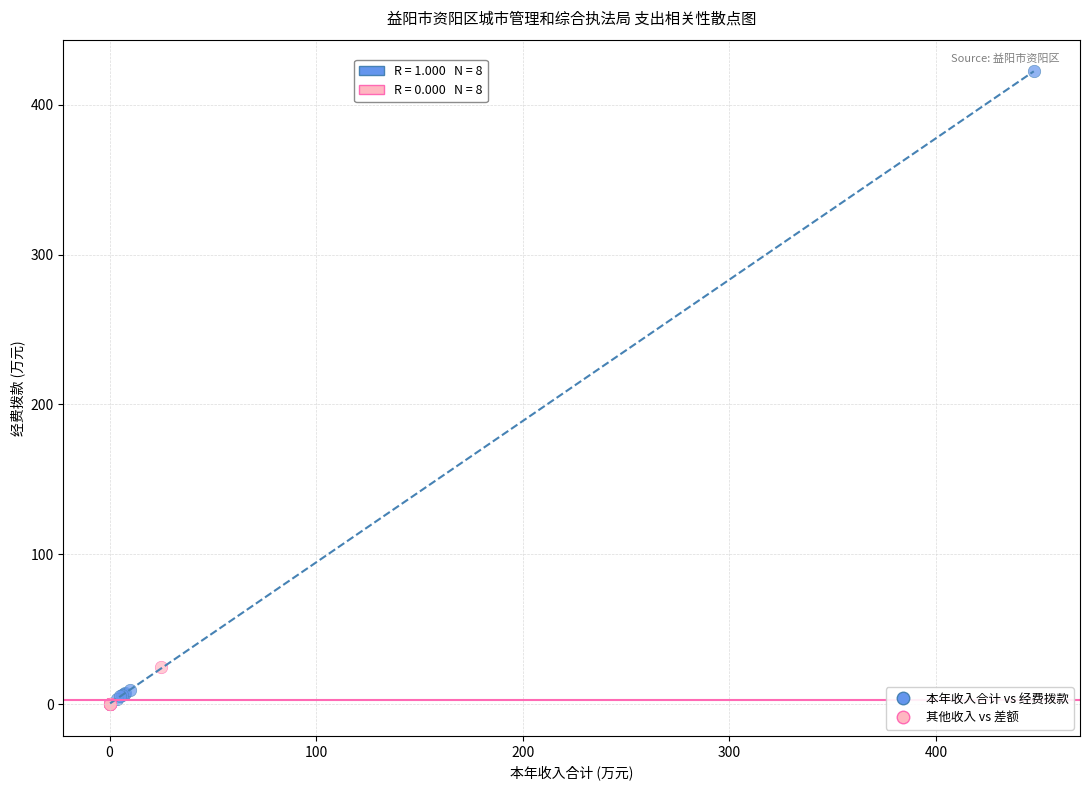

What are all the series names shown in the legend?

本年收入合计 vs 经费拨款, 其他收入 vs 差额